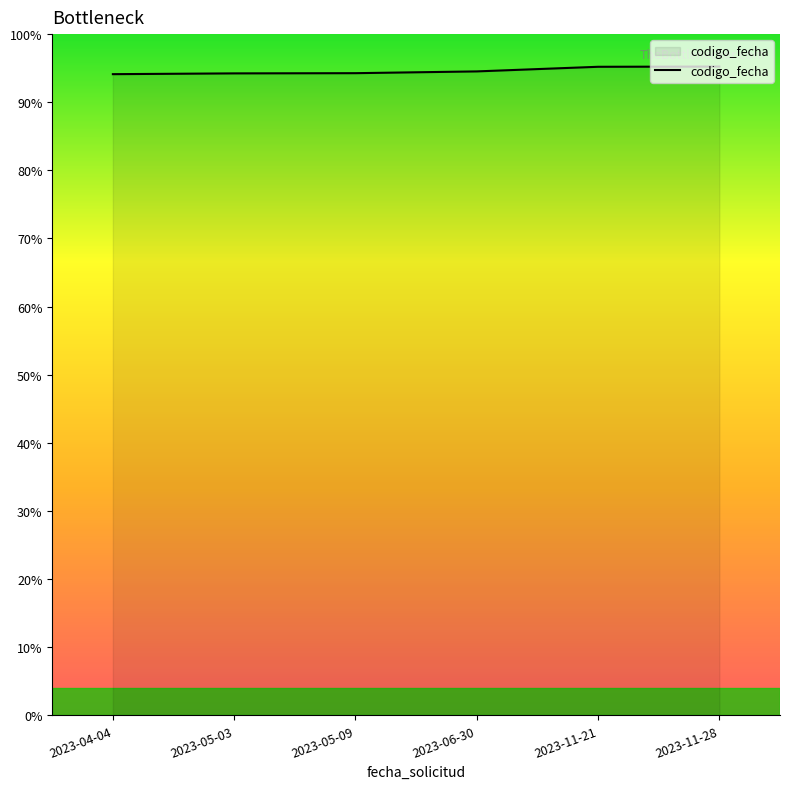

What is the average value?

1689845048